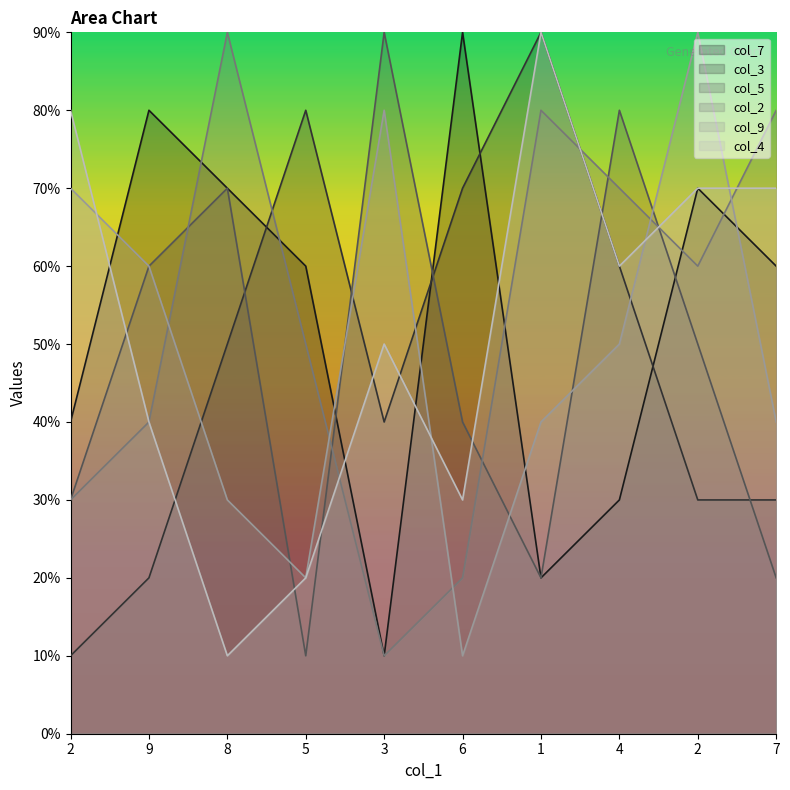

True or false: col_5 has more than 0 interior local peaks.

True